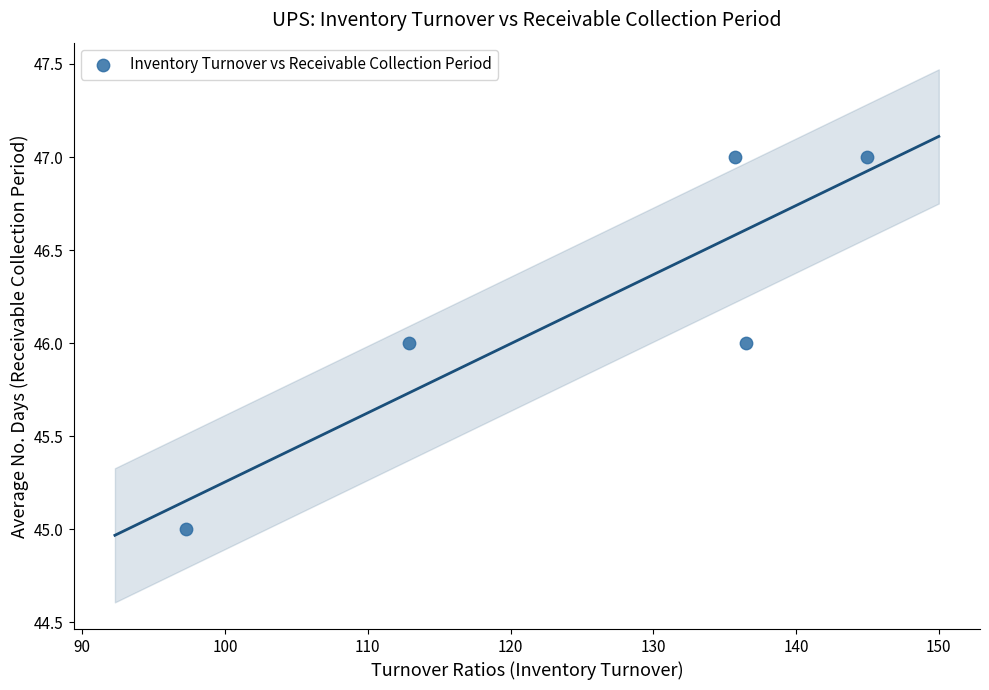

What is the average Y value?

46